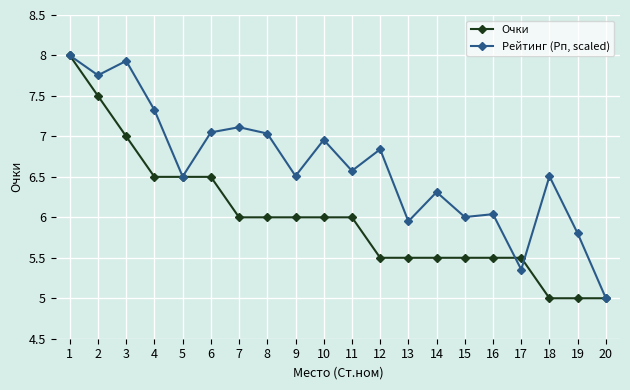

Between 3 and 16, which series saw the biggest shift?

Рейтинг (Рп, scaled)